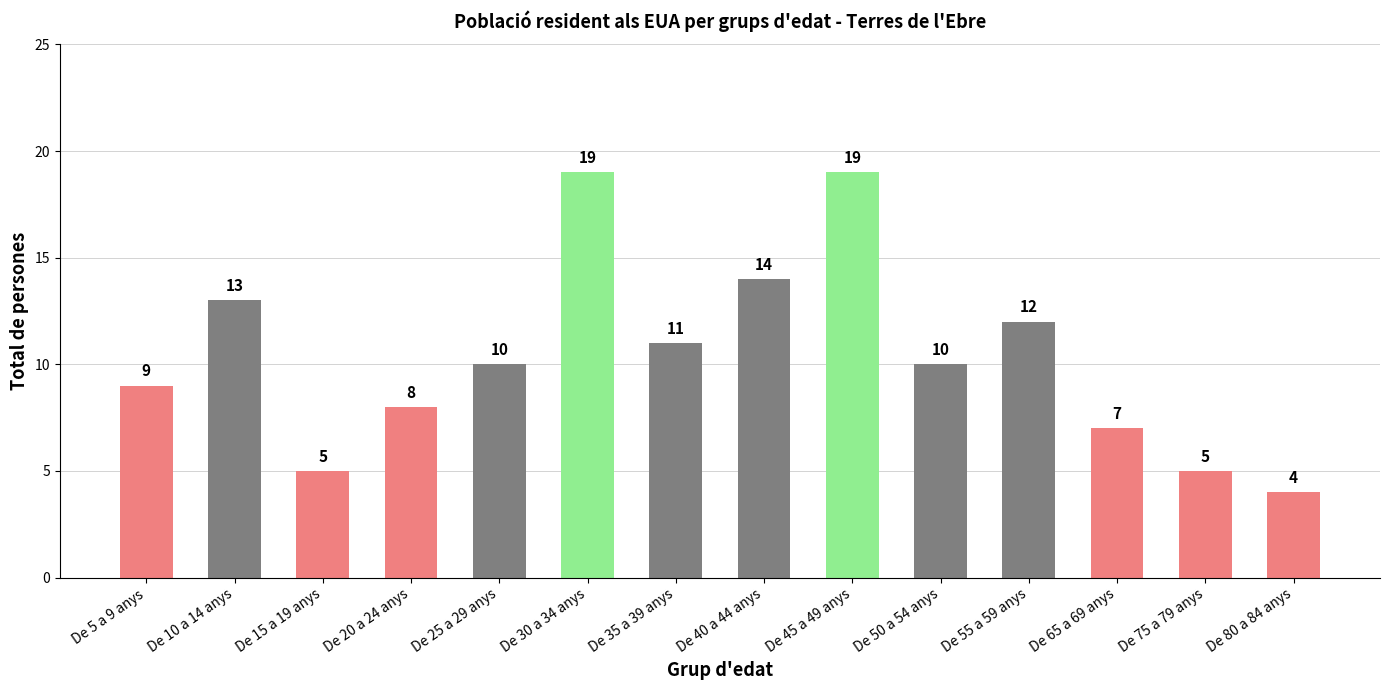

Reading left to right, extract all data points from this chart.

De 5 a 9 anys=9	De 10 a 14 anys=13	De 15 a 19 anys=5	De 20 a 24 anys=8	De 25 a 29 anys=10	De 30 a 34 anys=19	De 35 a 39 anys=11	De 40 a 44 anys=14	De 45 a 49 anys=19	De 50 a 54 anys=10	De 55 a 59 anys=12	De 65 a 69 anys=7	De 75 a 79 anys=5	De 80 a 84 anys=4